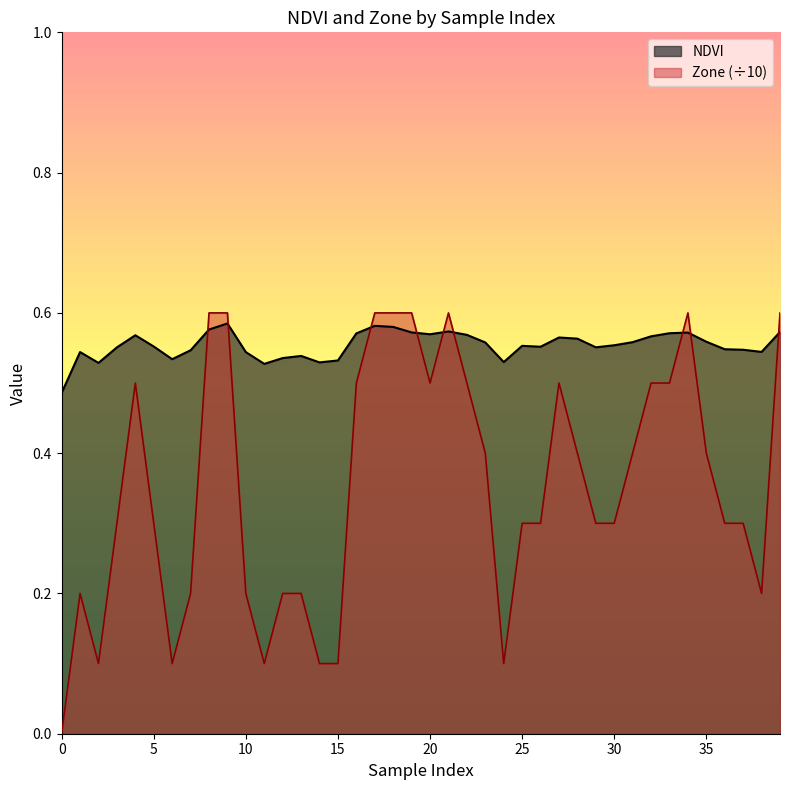

At how many categories does at least one series exceed 0?

40